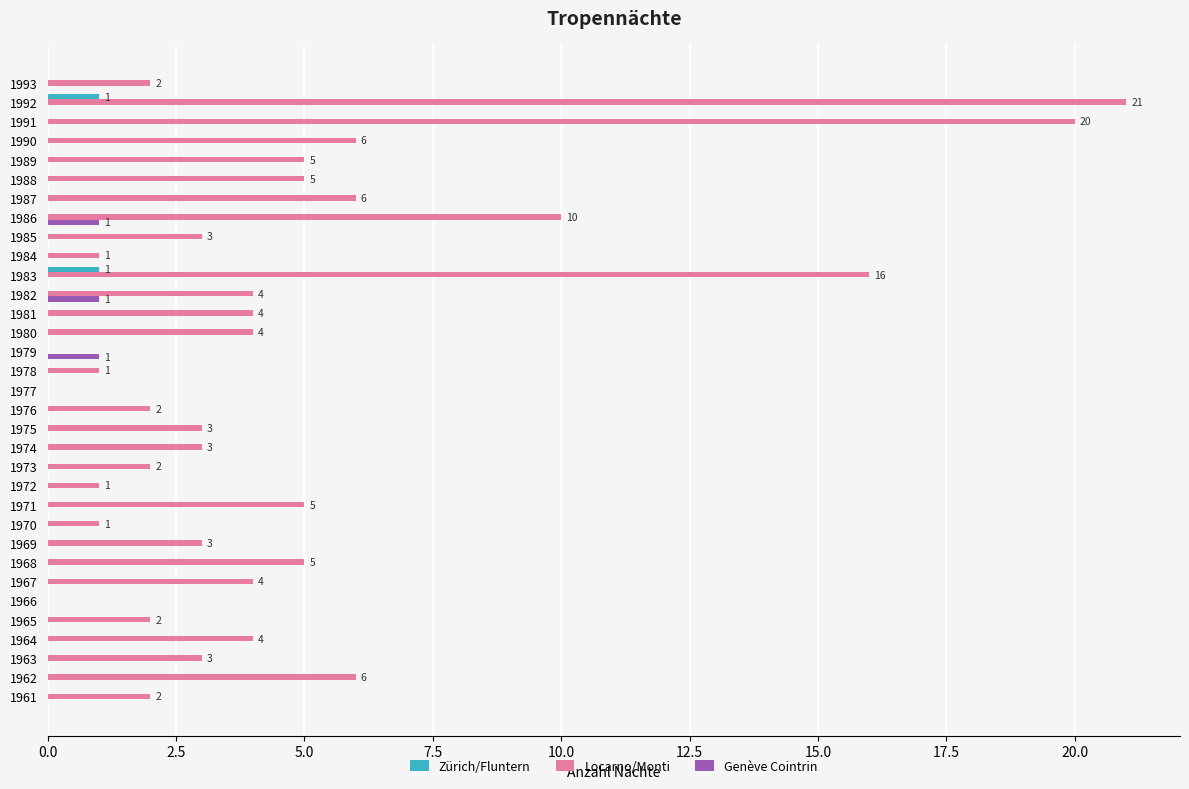

Which series changed the most between 1964 and 1966?

Locarno/Monti